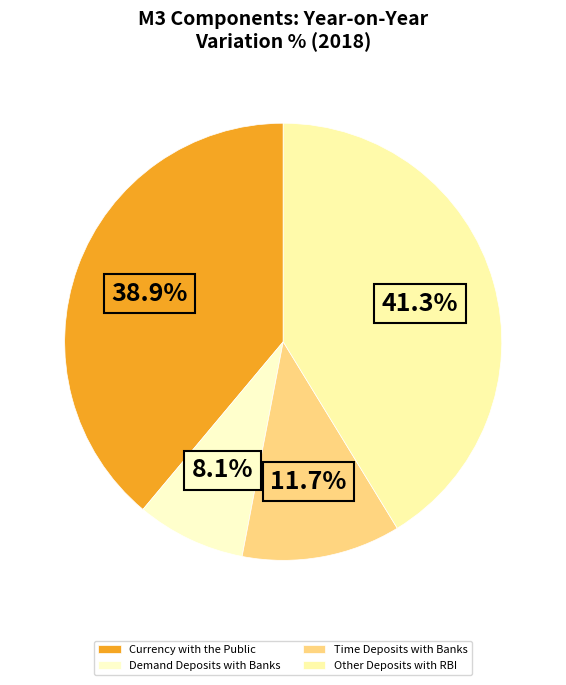

To the nearest percent, what is the difference between the Demand Deposits with Banks and Time Deposits with Banks slice percentages?

4%